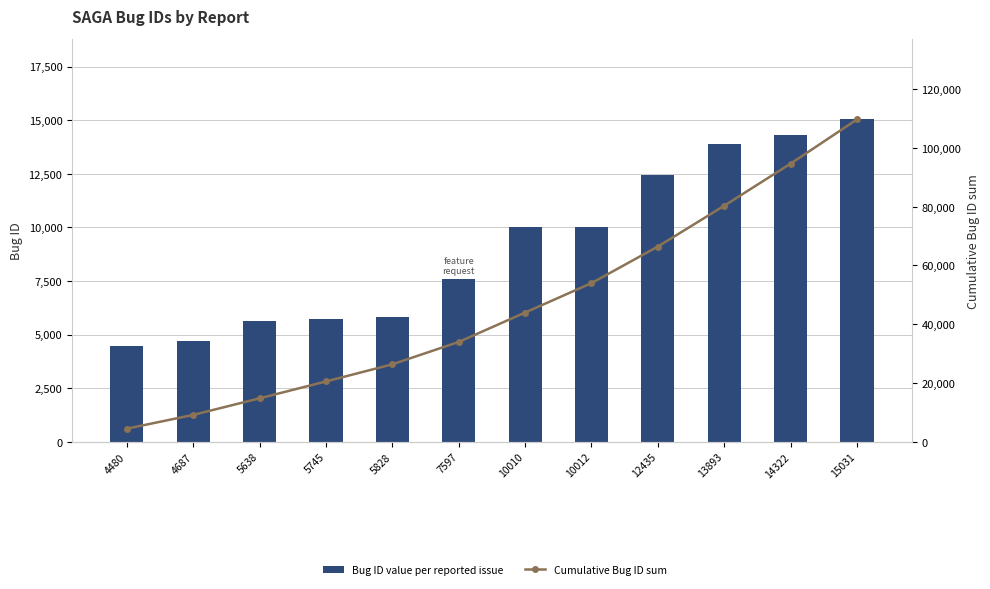

At which label does Bug ID value per reported issue reach its peak?

15031